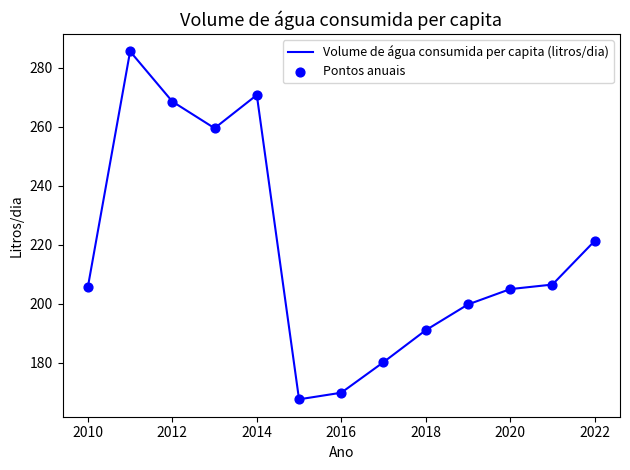

What is the minimum value shown in the chart?

167.6